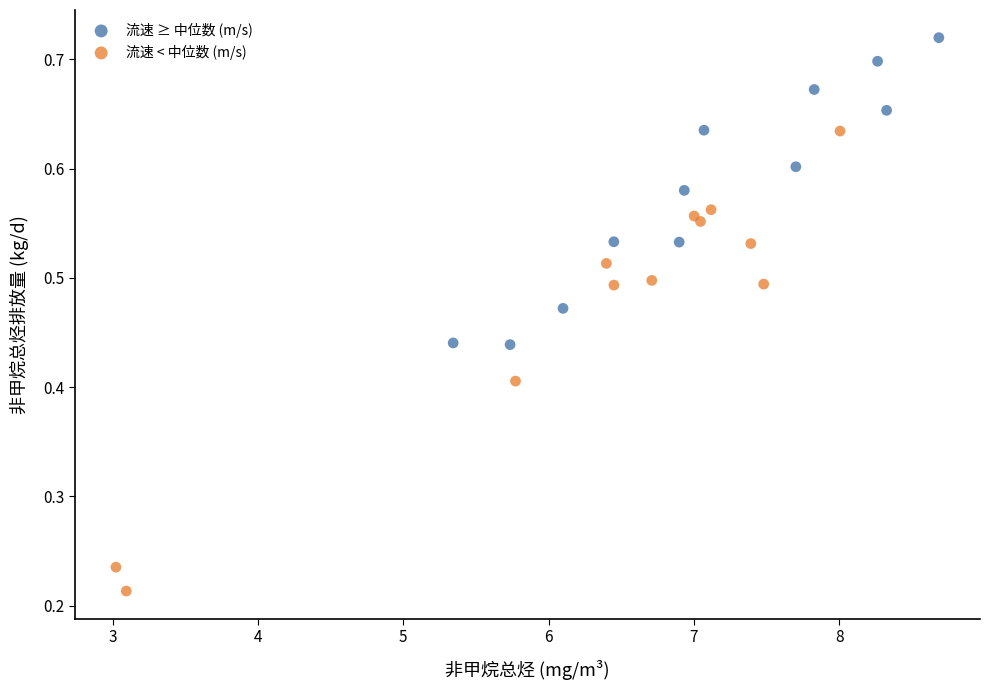

Which series reaches the maximum Y coordinate?

流速 ≥ 中位数 (m/s)